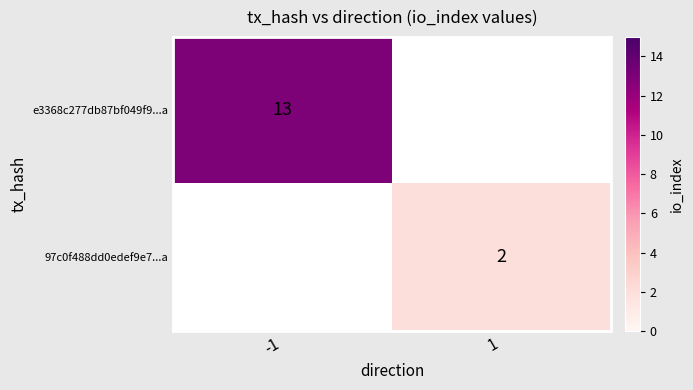

Is it true that e3368c277db87bf049f9...a equals 13 at -1?

True